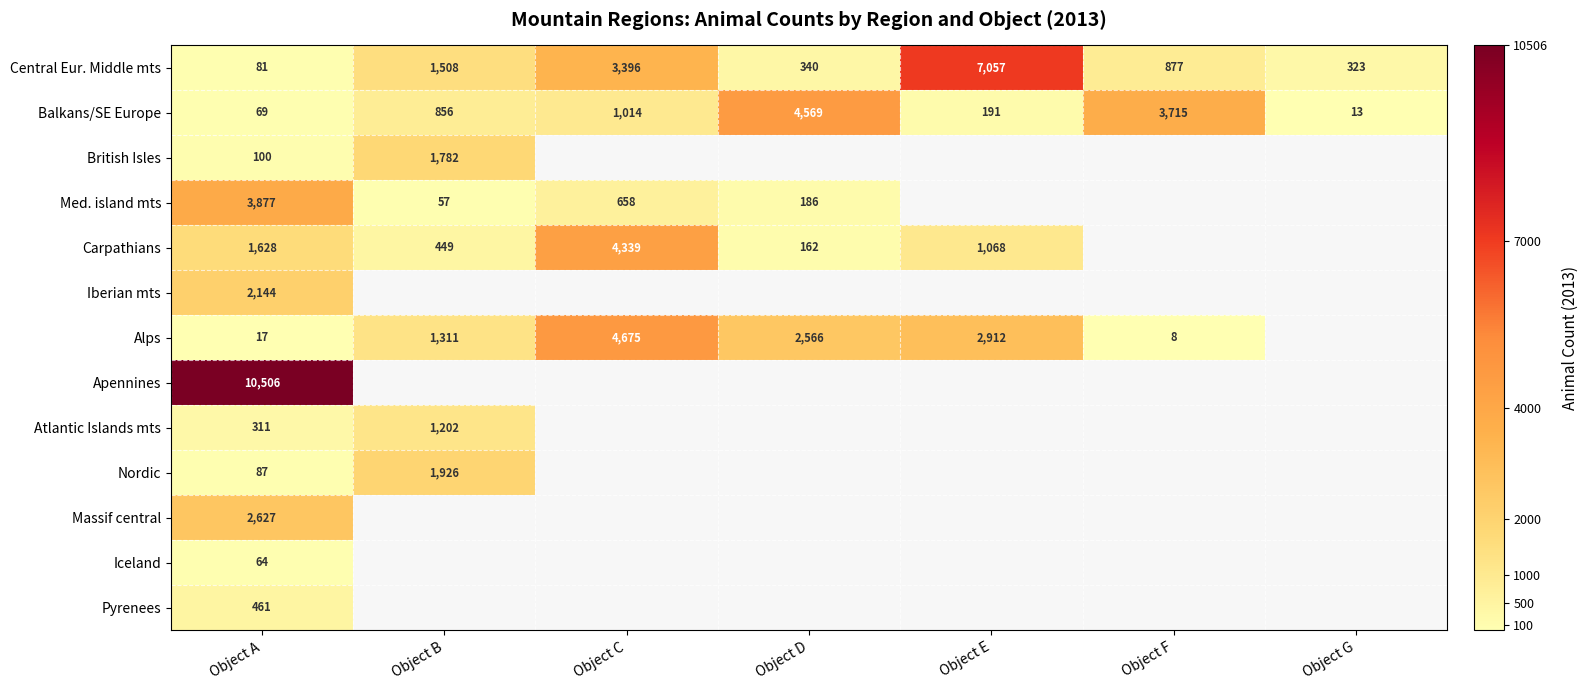

What is the difference between the Alps values at Object E and Object B?

1601